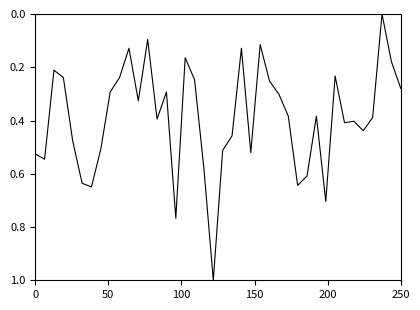

True or false: the data has more than 2 interior local peaks.

True